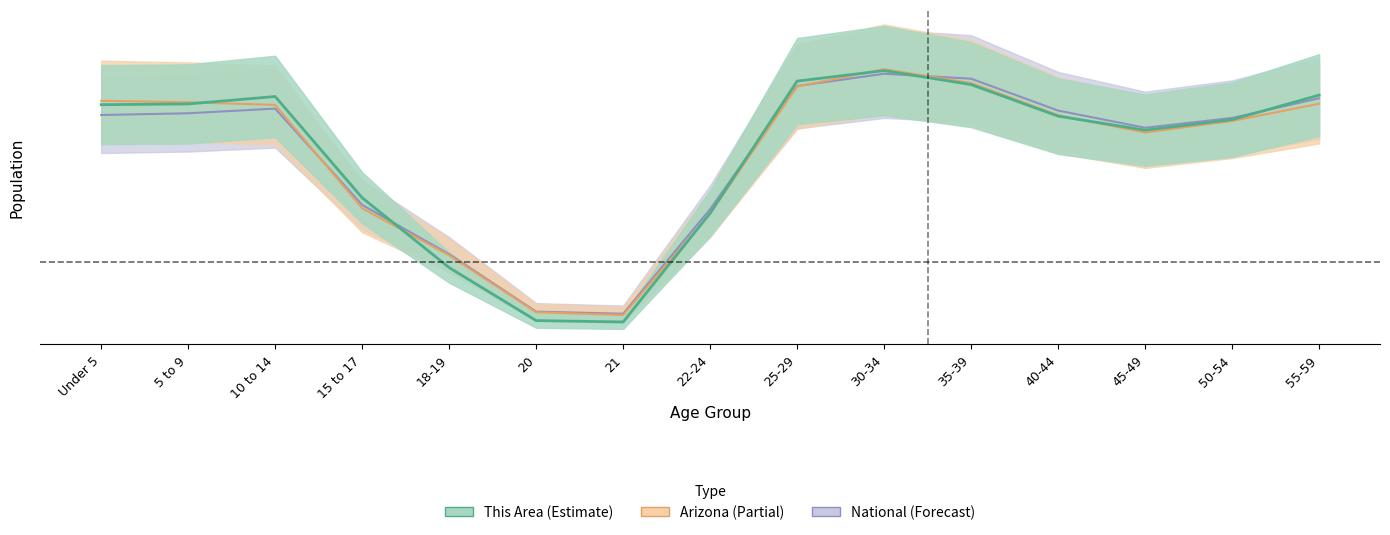

Where is the first local minimum for Arizona?

21